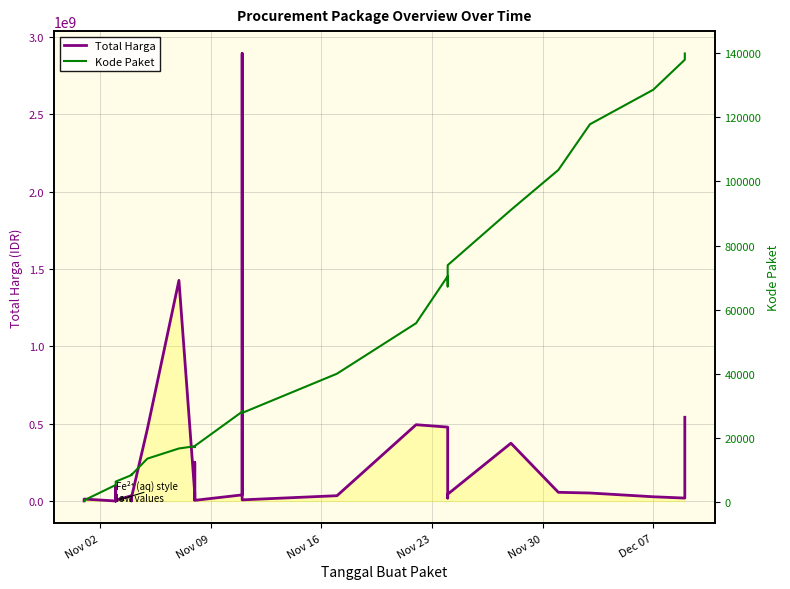

At how many categories does at least one series exceed 604310916?

2